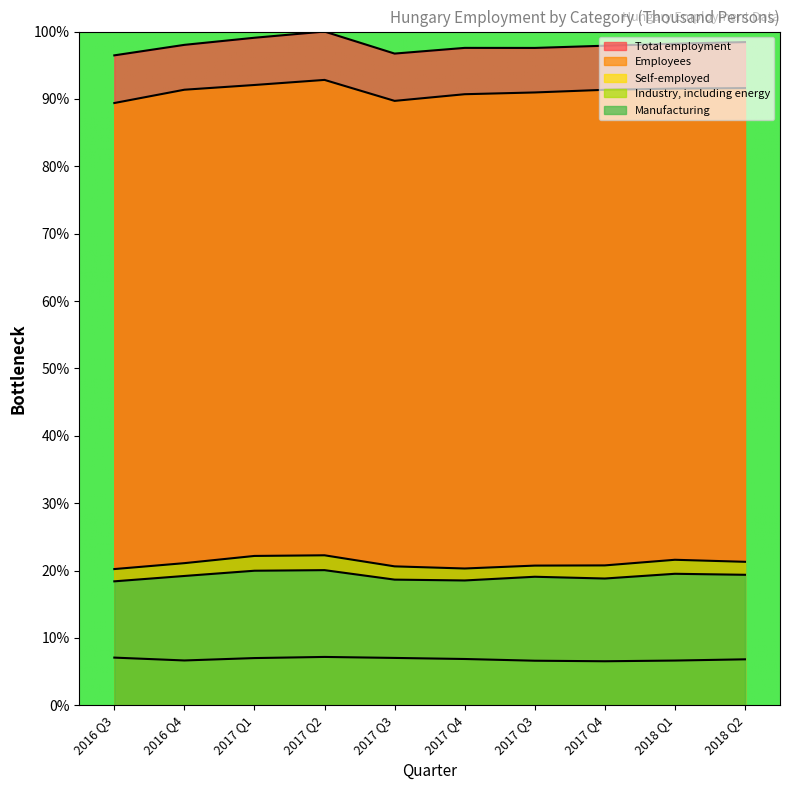

What is the value of the Employees point at the 8th from the left?

90.7